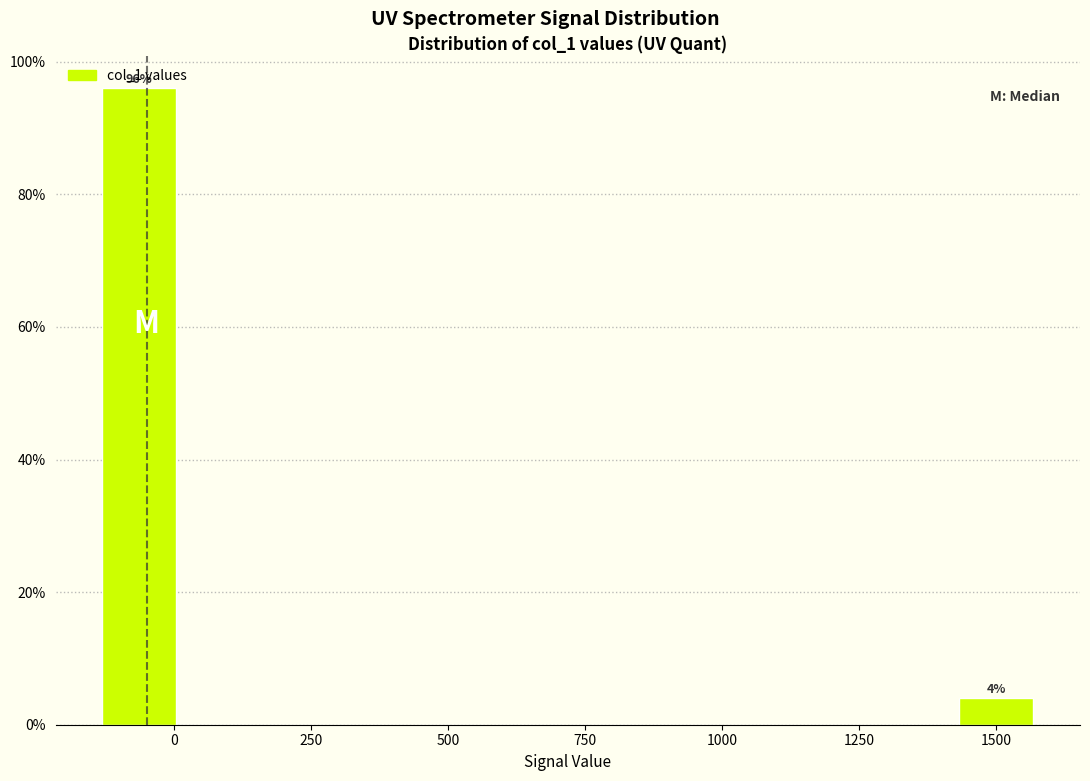

Around what value on the x-axis is the tallest bar? Give the approximate position of its centre, as read against the axis.

-50